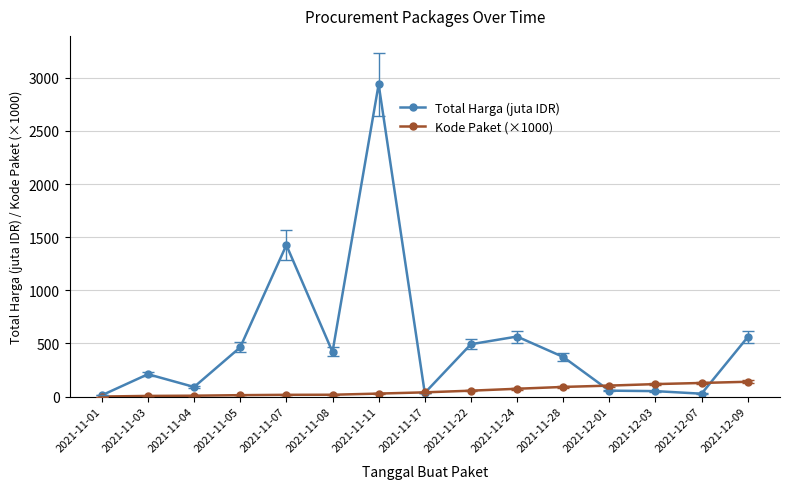

Which series has the largest total across all categories?

Total Harga (juta IDR)